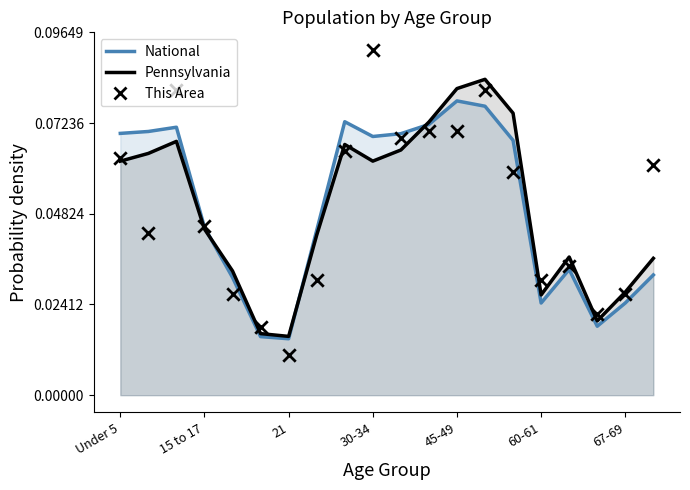

At which category is the sum across all series the highest?

13